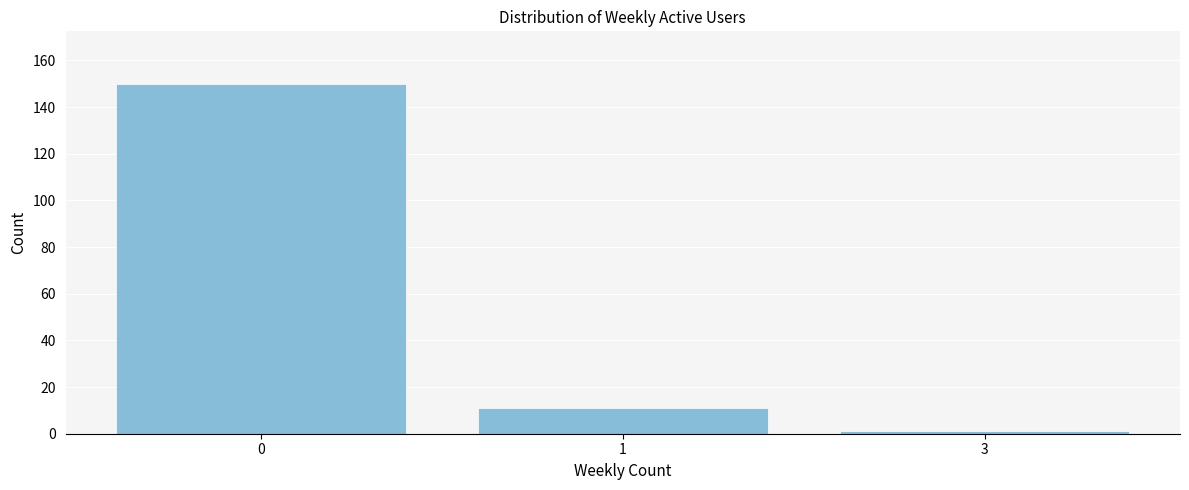

Reading right to left, transcribe all the data shown in this chart.

1	11	150